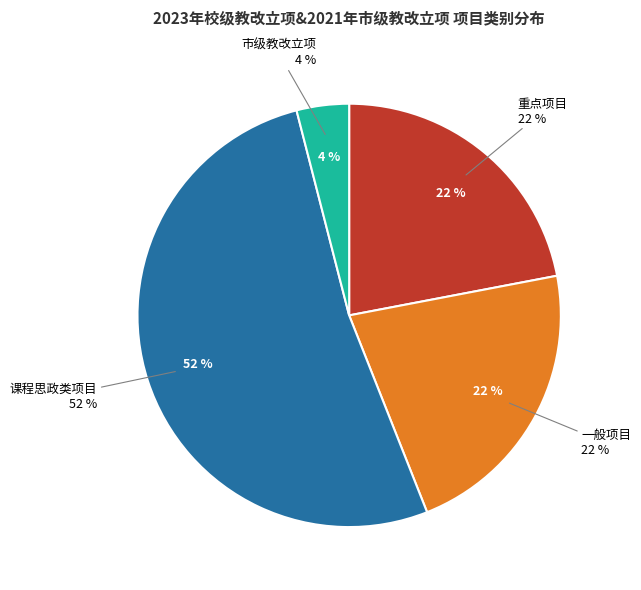

To the nearest percent, what portion does 市级教改立项 represent?

4%